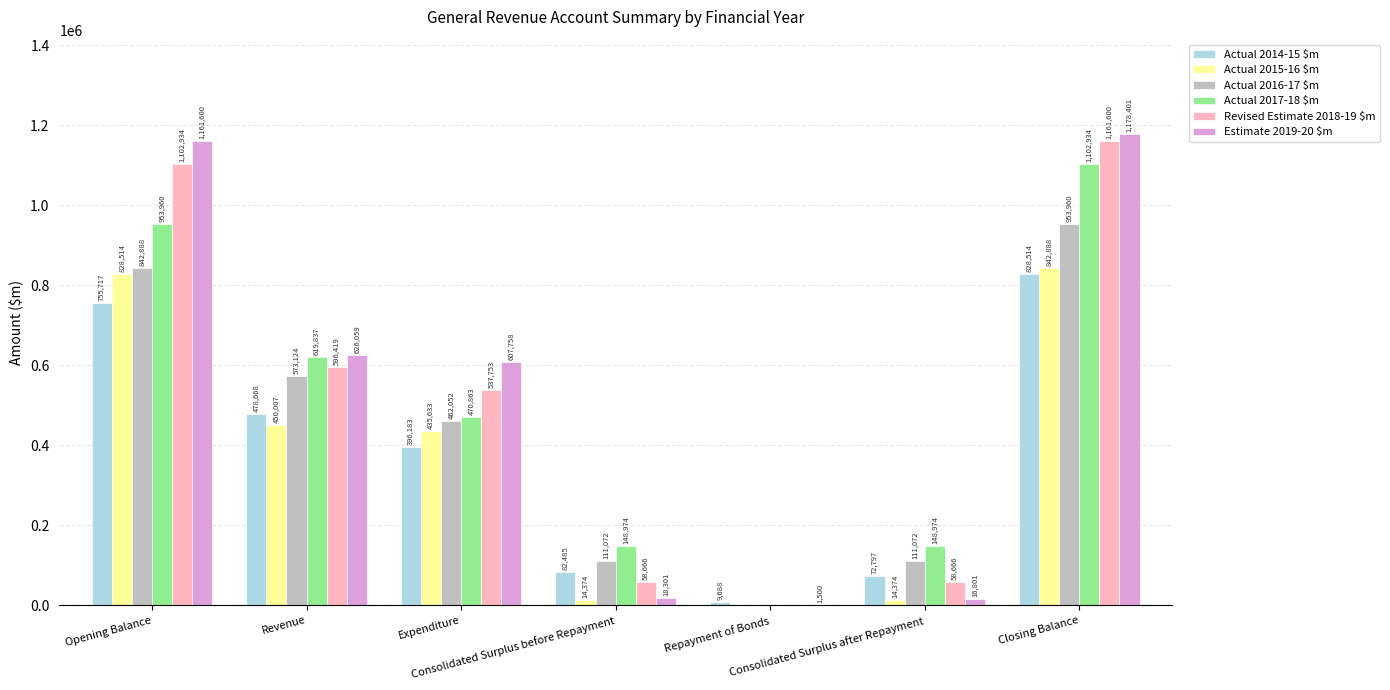

What is the maximum value shown in the chart?

1178401